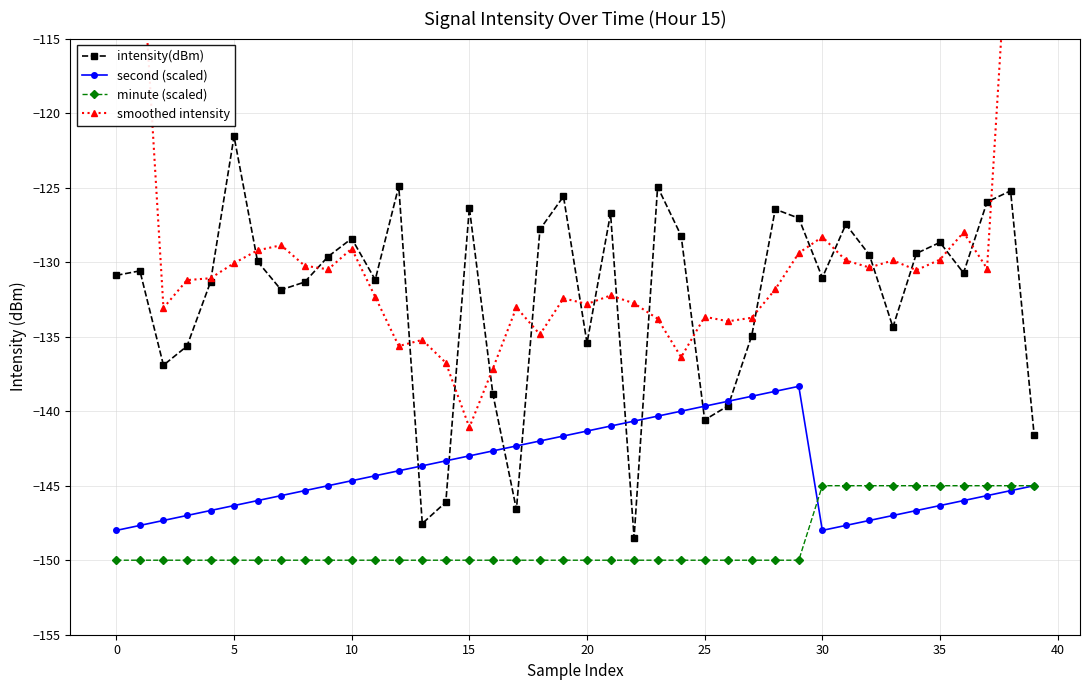

How many intersections are there between intensity(dBm) and smoothed intensity?

20